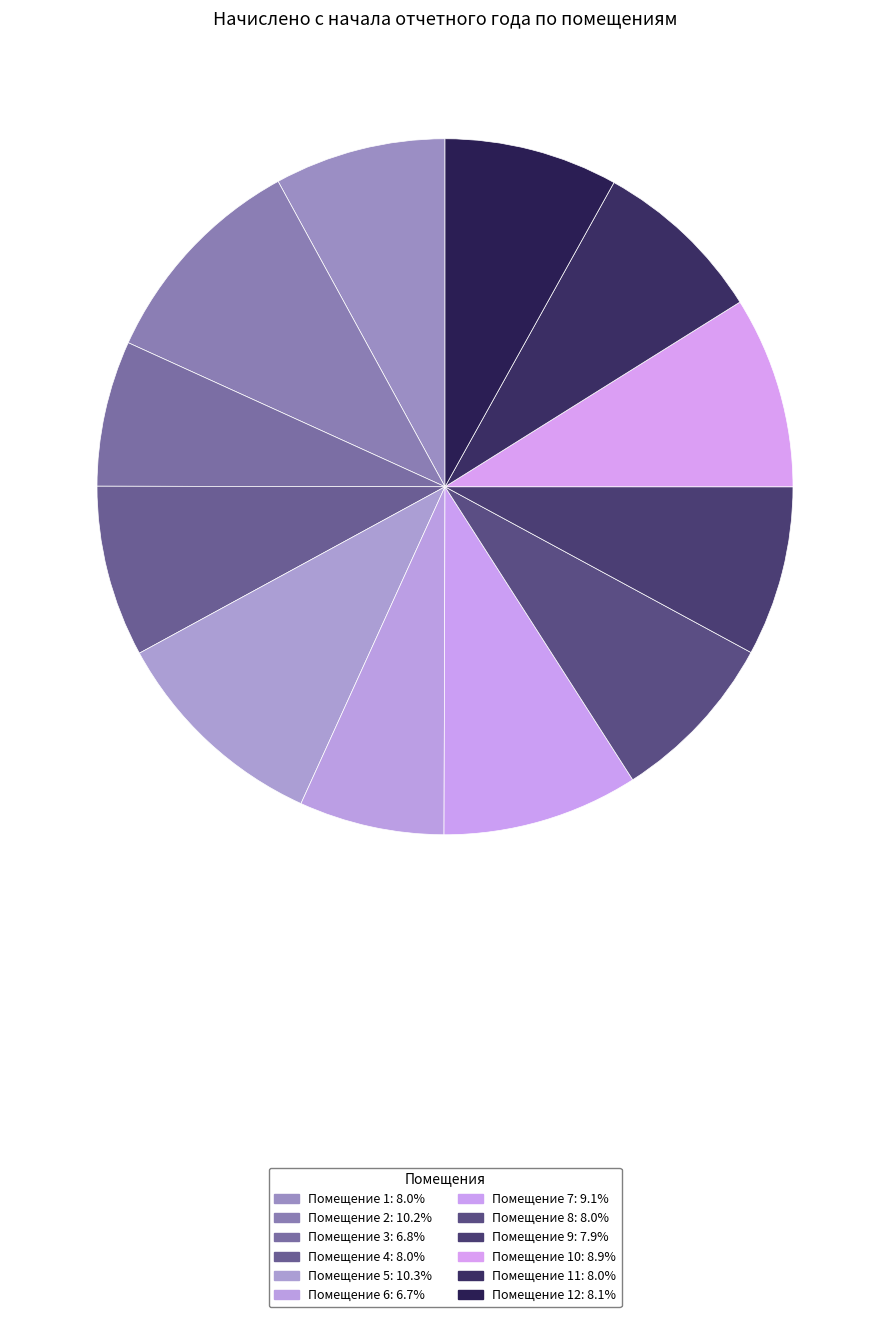

Is there any slice that represents more than half of the pie?

No